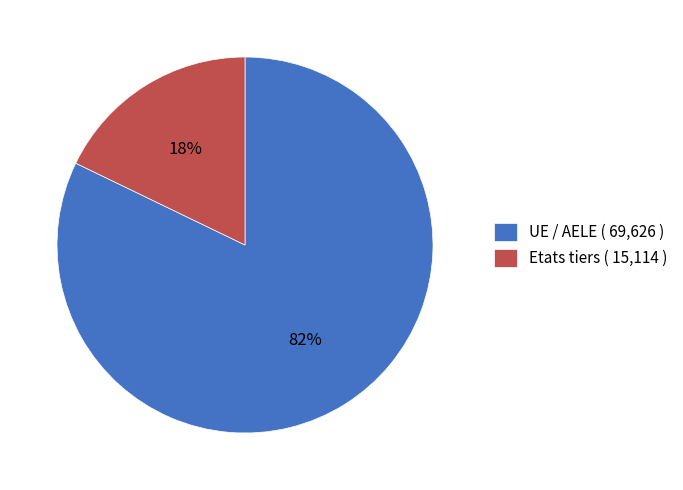

To the nearest percent, what is the difference between the Etats tiers and UE / AELE slice percentages?

64%